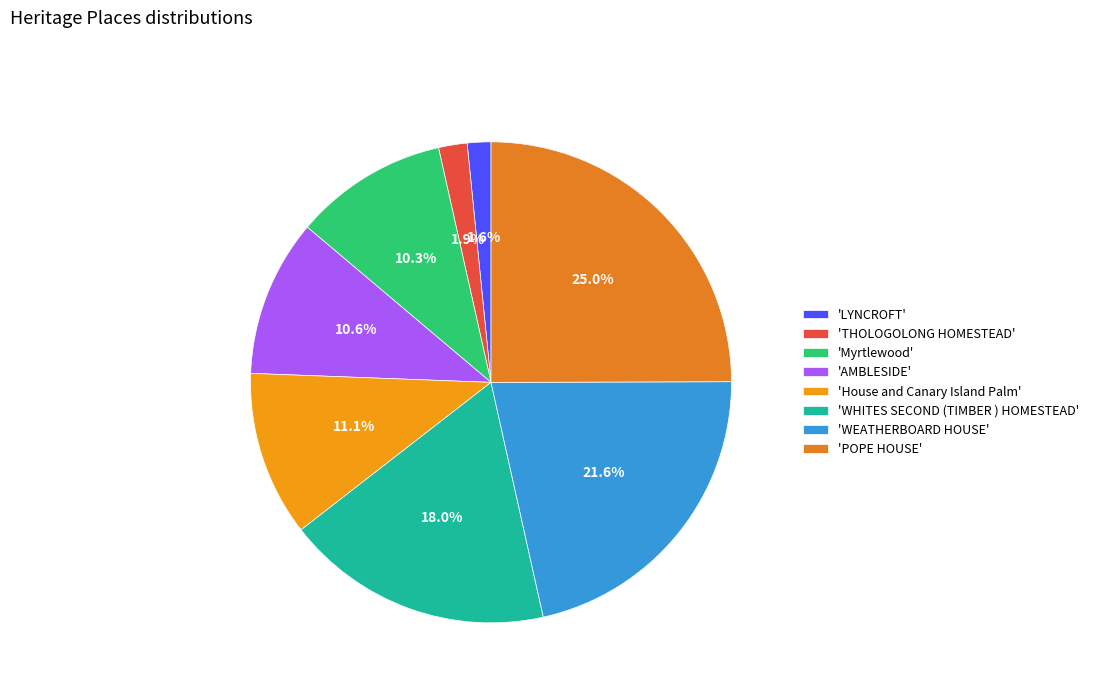

Rank the categories by value from lowest to highest.

LYNCROFT, THOLOGOLONG HOMESTEAD, Myrtlewood, AMBLESIDE, House and Canary Island Palm, WHITES SECOND (TIMBER ) HOMESTEAD, WEATHERBOARD HOUSE, POPE HOUSE